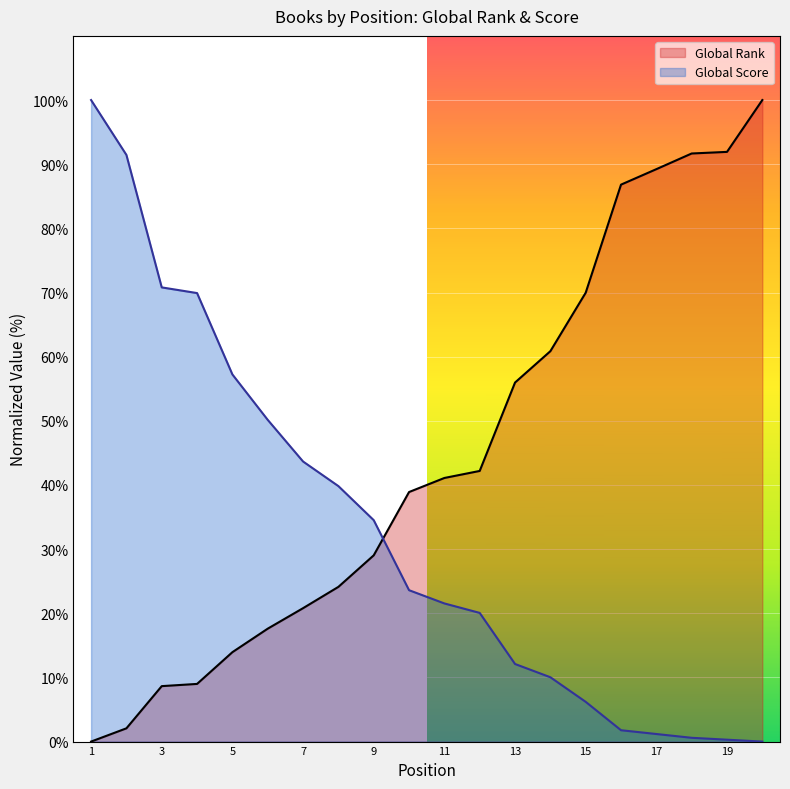

True or false: Global Score has more than 2 interior local peaks.

False